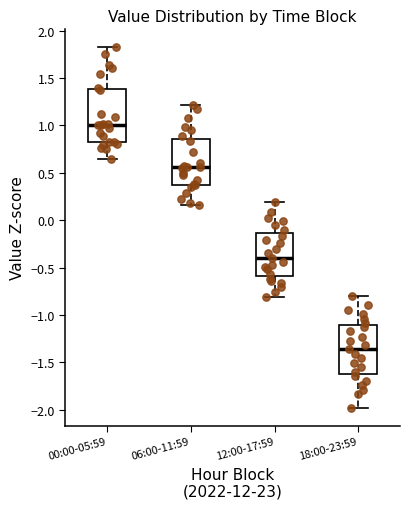

Where is the lower edge of the box for 06:00-11:59 on the y-axis? The values are not printed on the chart, so give them approximately, as read against the axis.

0.35